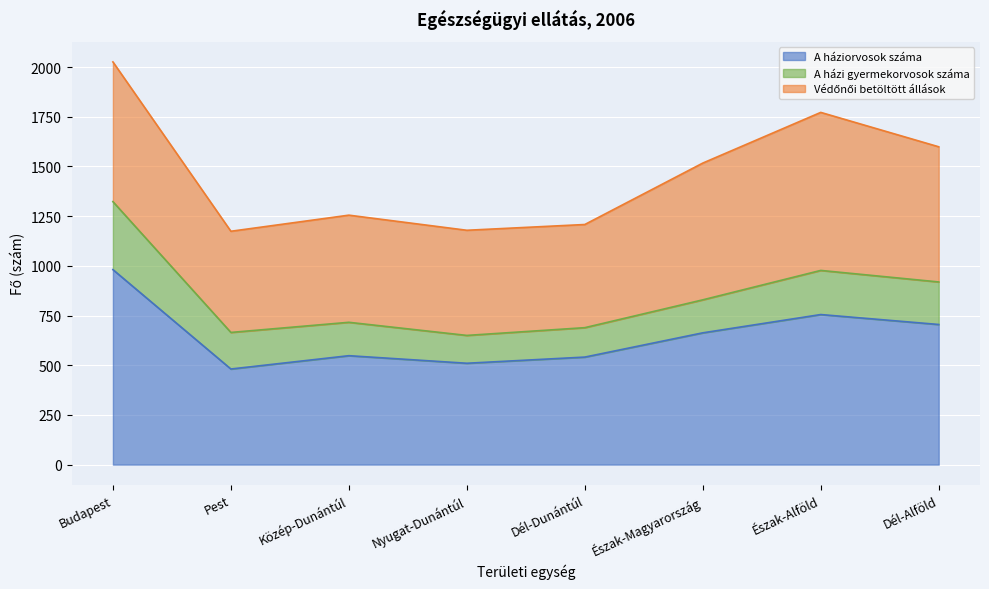

Between Nyugat-Dunántúl and Dél-Dunántúl, which series saw the biggest shift?

A háziorvosok száma